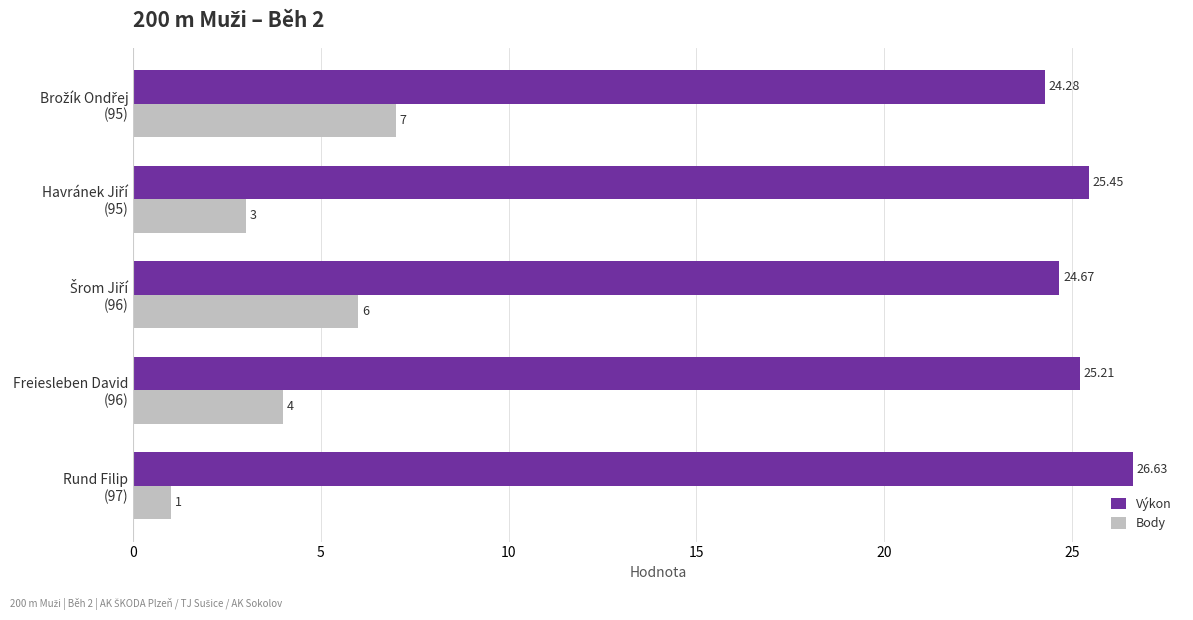

What is the maximum value shown in the chart?

26.6